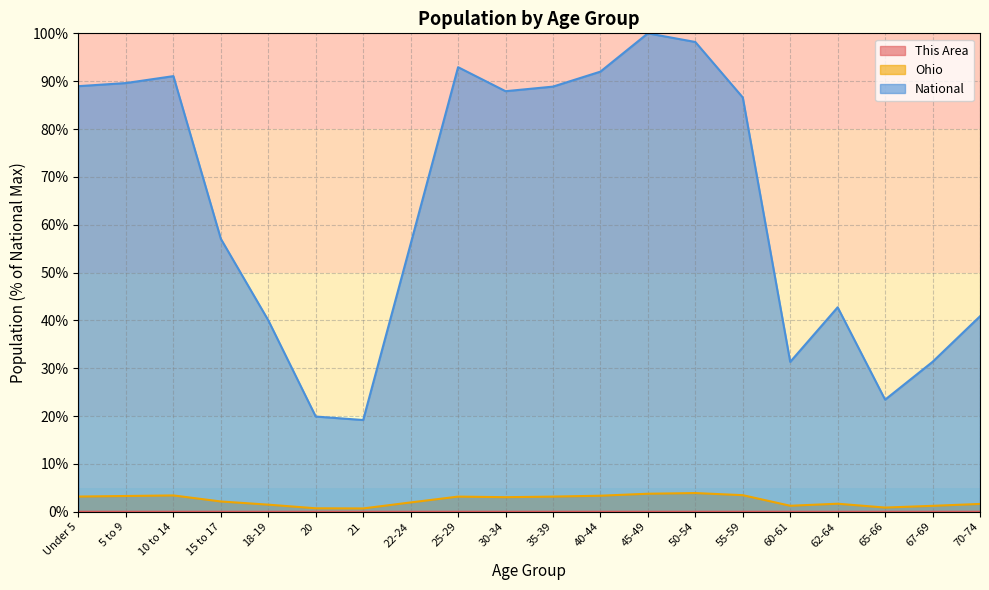

What is the label of the 10th point from the right?

35-39